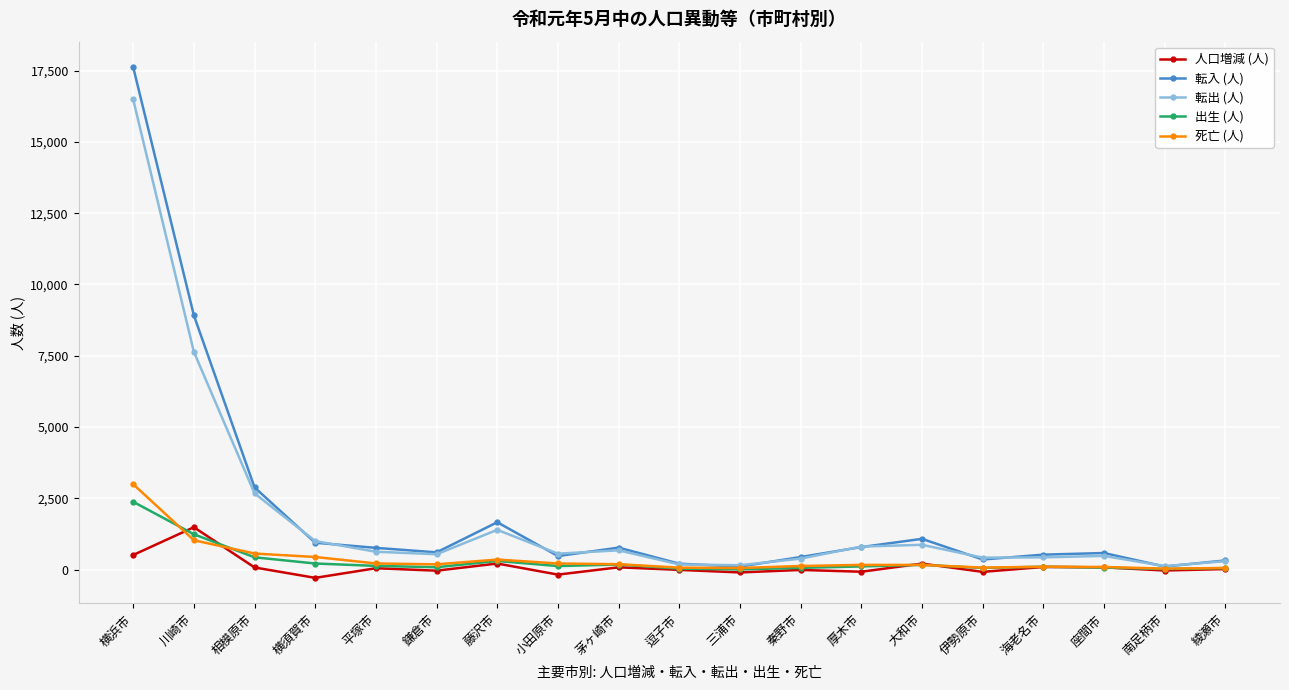

True or false: 人口増減 (人) has more than 0 points higher than both neighbors.

True